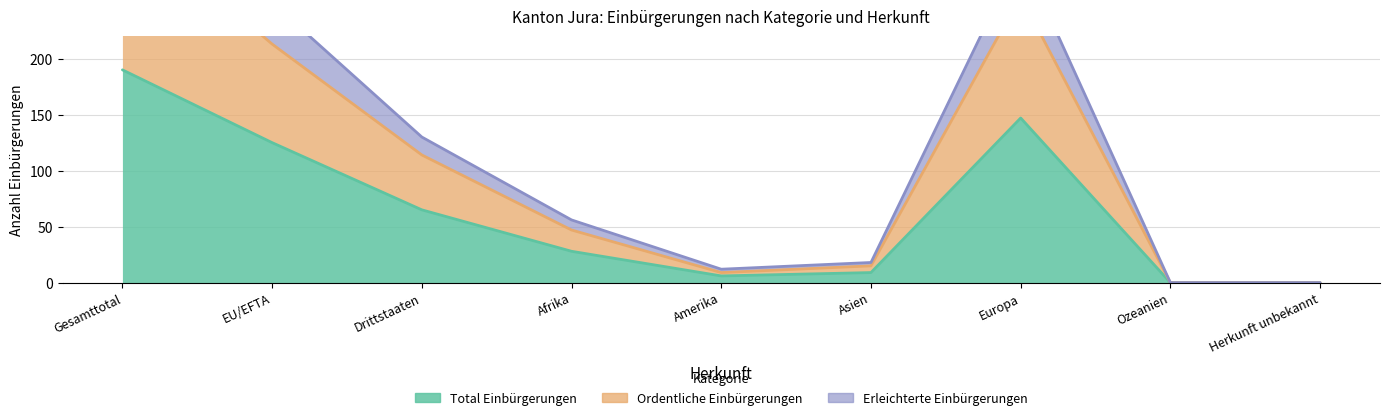

True or false: Ordentliche Einbürgerungen and Erleichterte Einbürgerungen cross at least once.

False